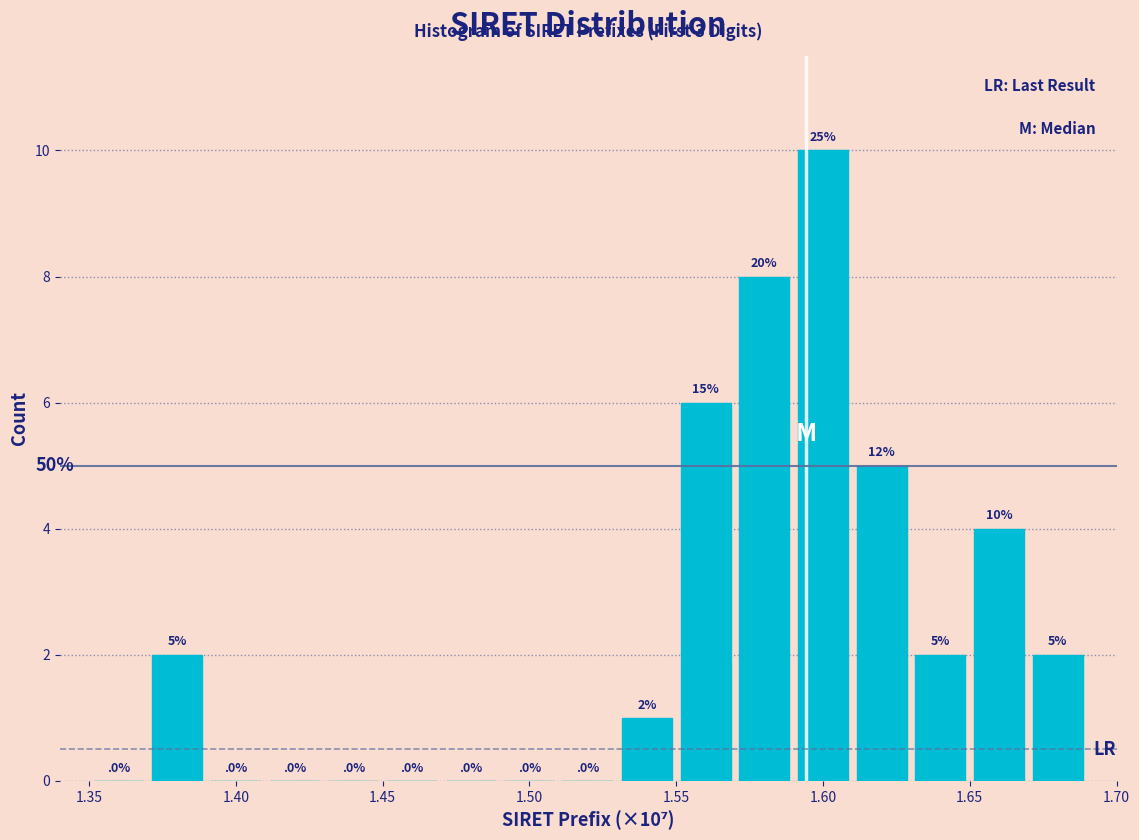

Which range on the x-axis has the tallest bar?

1.59 to 1.61